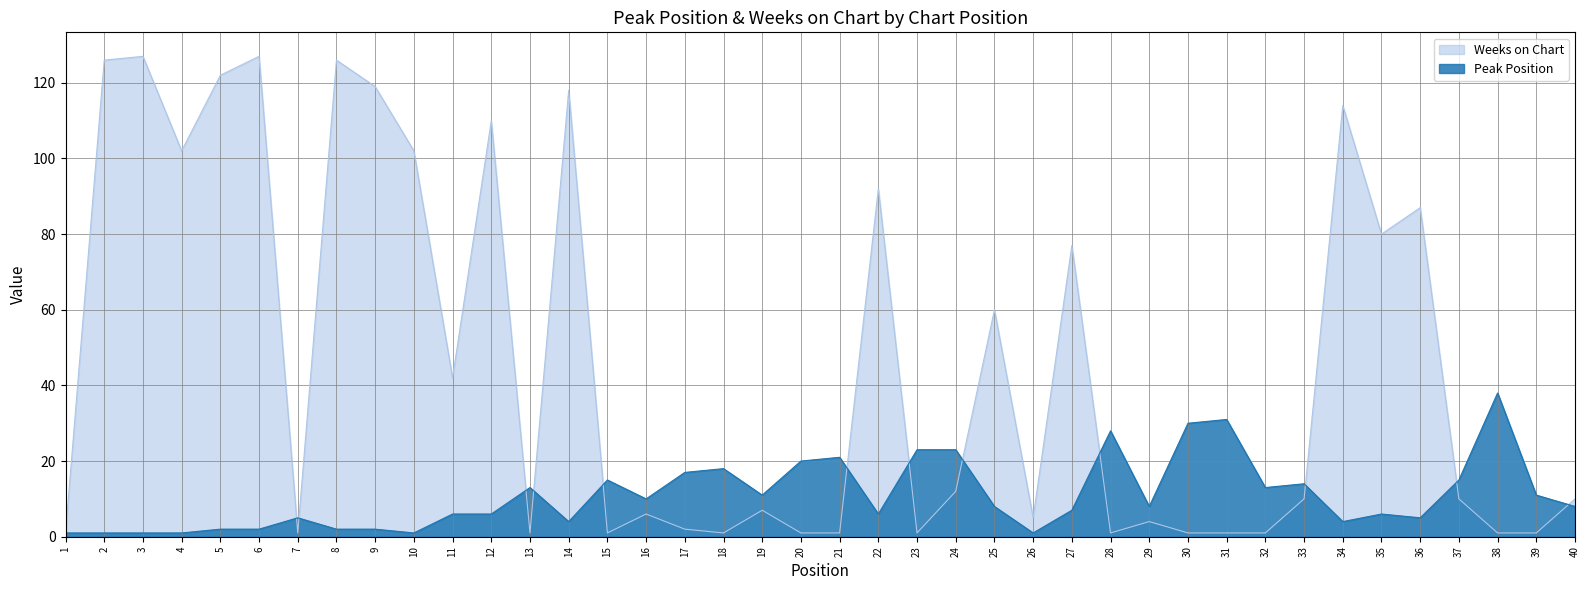

Is the value of Peak Position at 28 greater than the value of Weeks on Chart at 31?

Yes